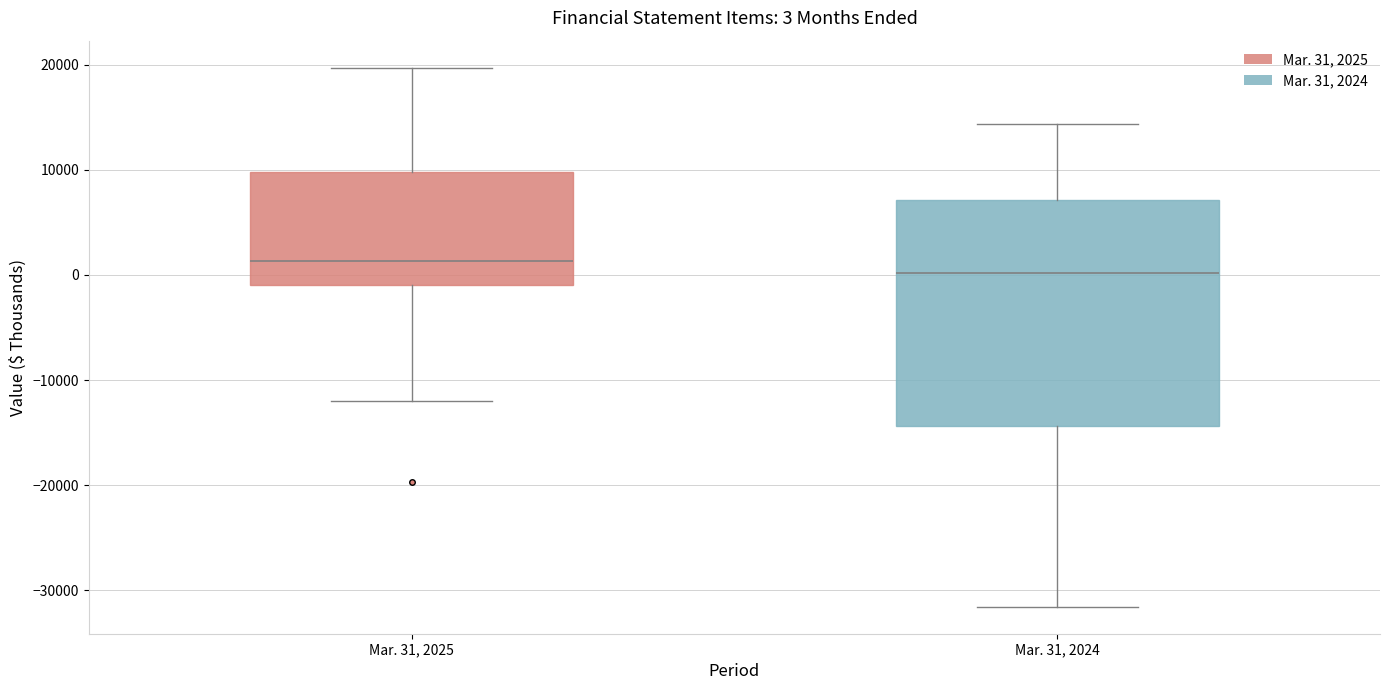

Which box is the tallest, from its lower edge to its upper edge?

Mar. 31, 2024